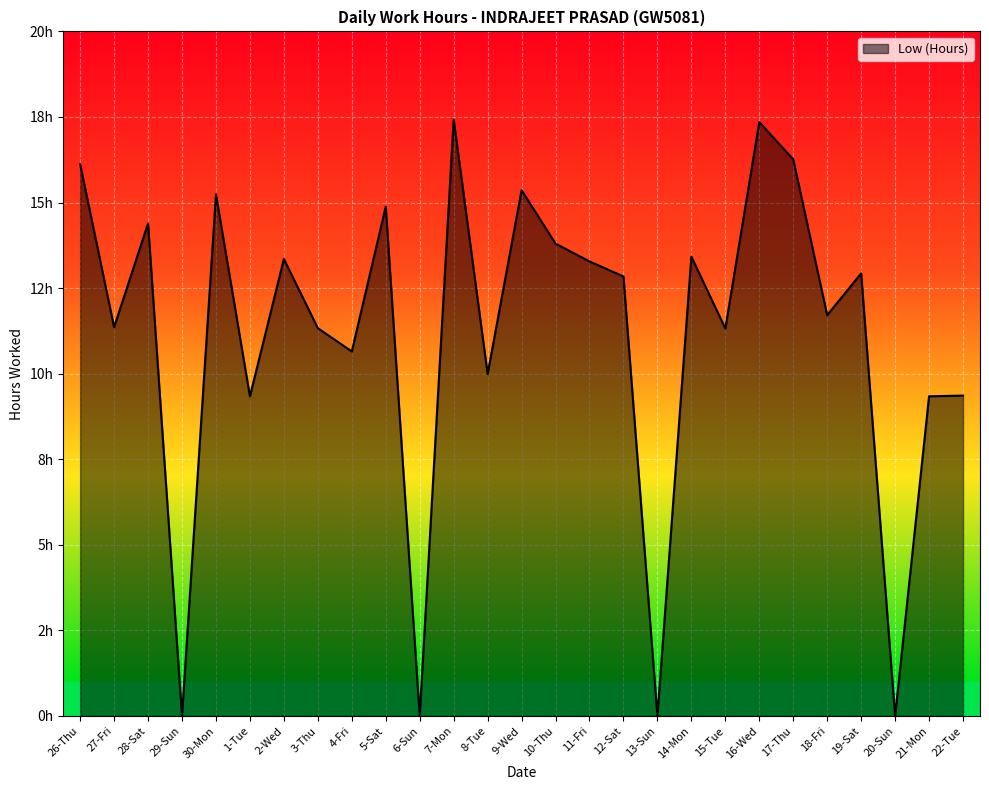

True or false: the data shows 9.4 at 22-Tue.

True